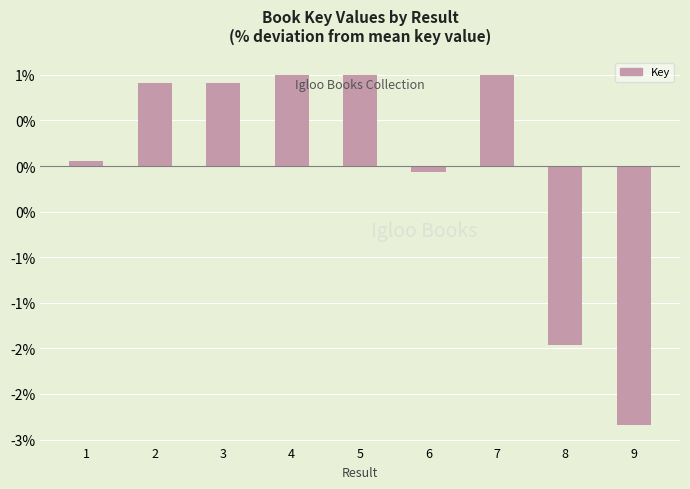

Reading left to right, what are all the values shown in this chart?

1=0.1	2=0.9	3=0.9	4=1.0	5=1.0	6=-0.1	7=1.0	8=-2.0	9=-2.8